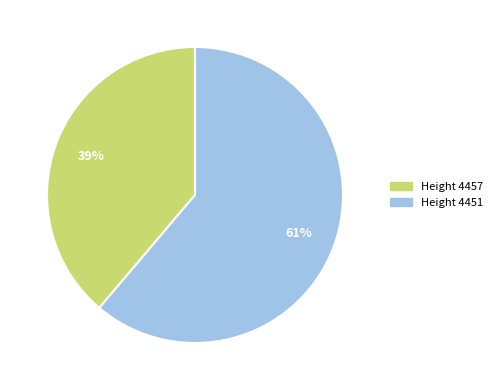

What is the majority slice?

Height 4451